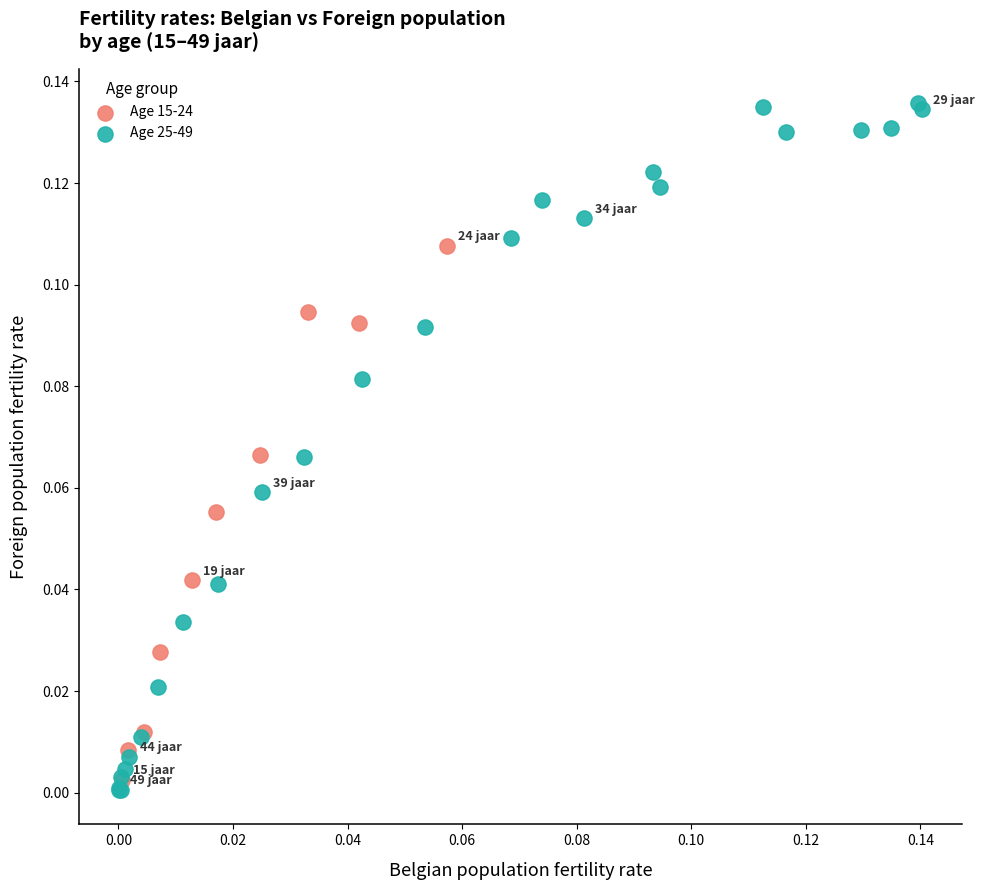

Which series reaches the maximum Y coordinate?

Age 25-49